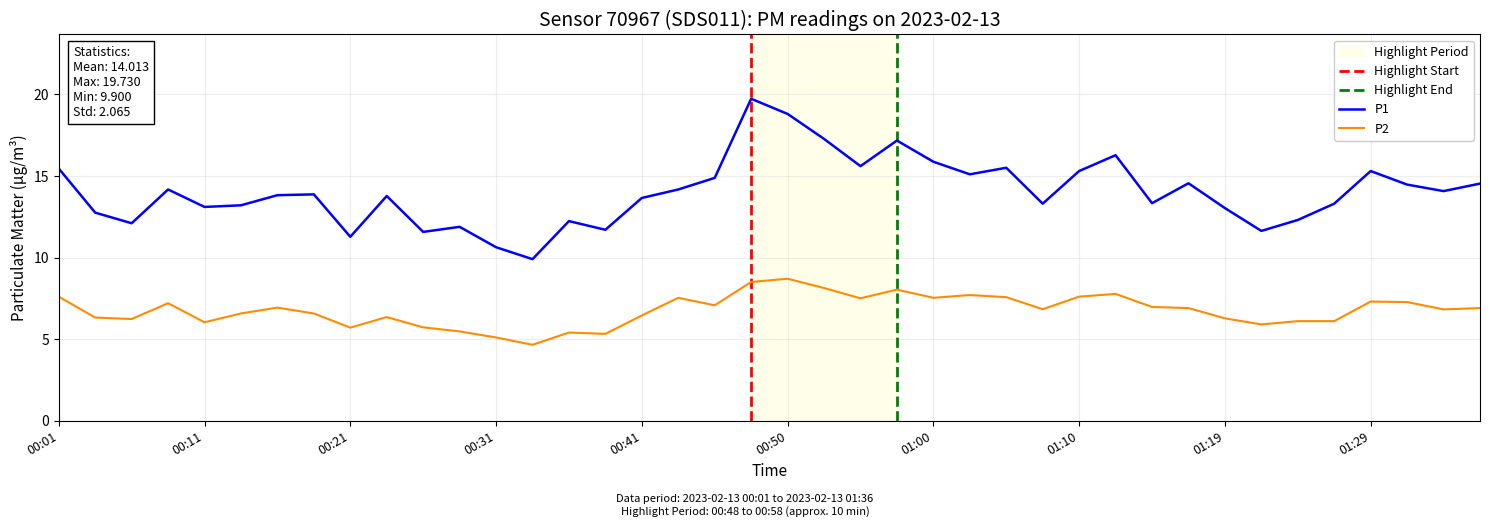

Is it true that P1 equals 21.1 at 00:03?

False